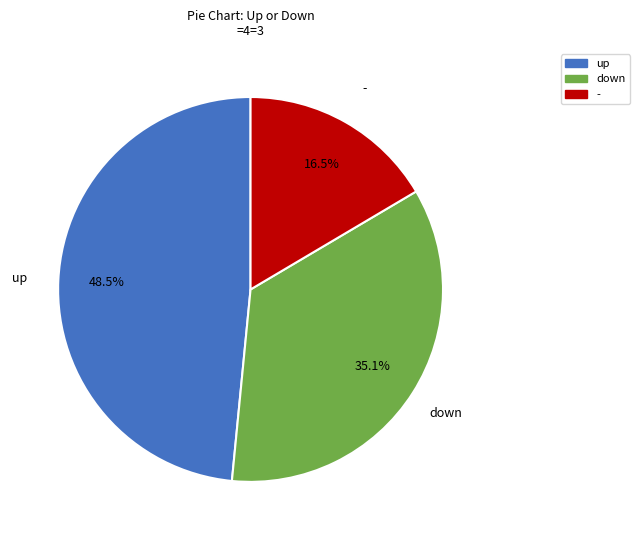

Rank the categories by value from highest to lowest.

up, down, -